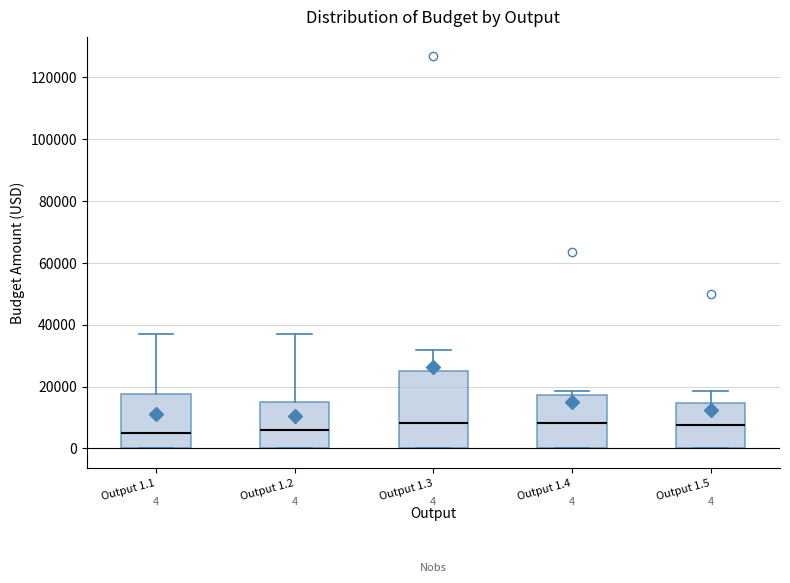

Which box is the tallest, from its lower edge to its upper edge?

Output 1.3